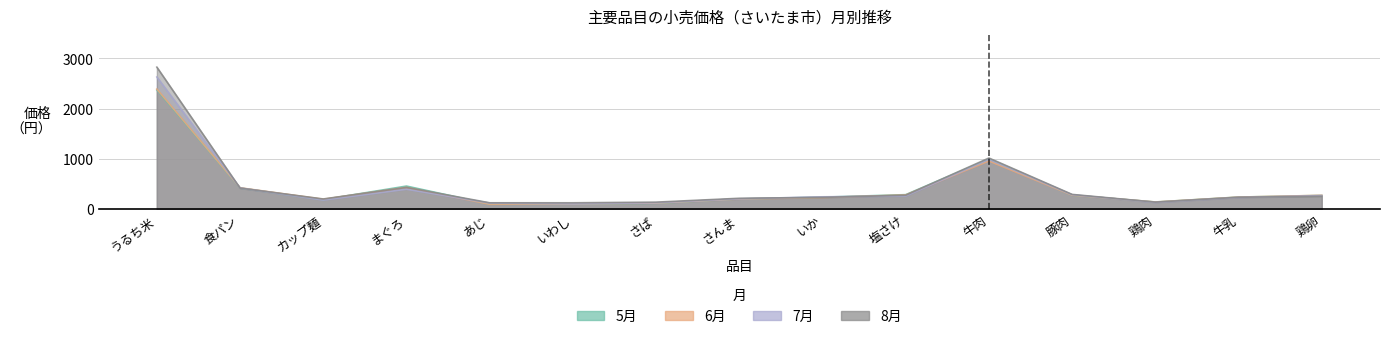

Which series has the largest total across all categories?

8月